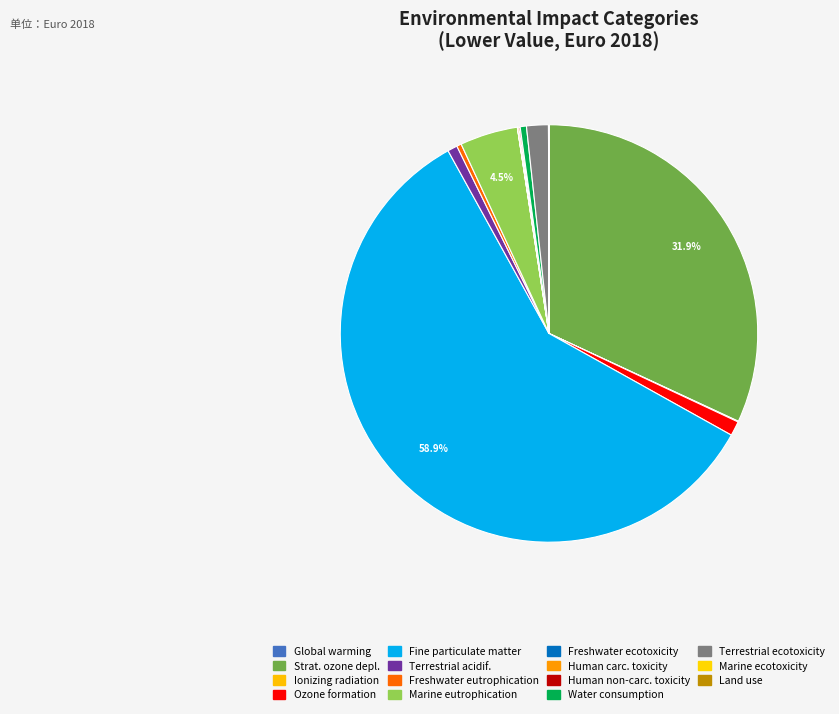

Which category accounts for the majority?

Fine particulate matter